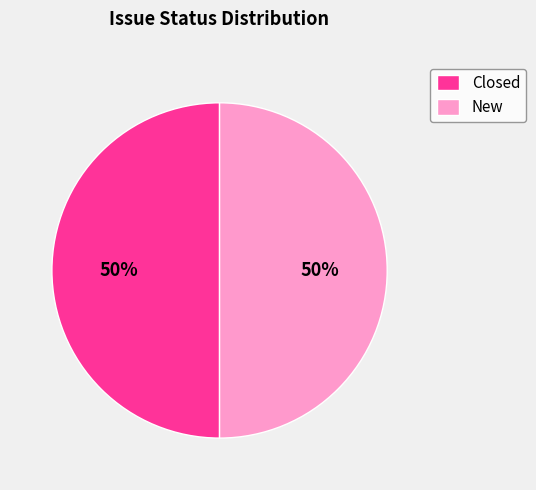

What is the ratio of the value at Closed to the value at New?

1.0